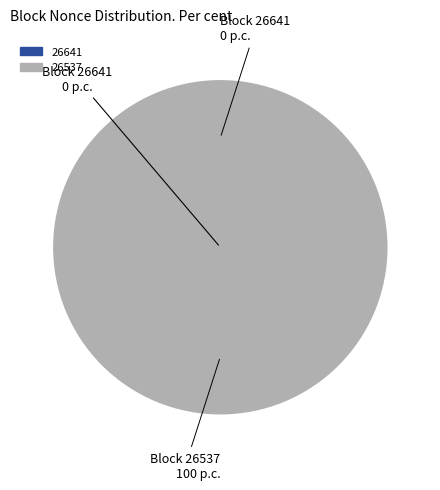

Which slice is the smallest?

26641